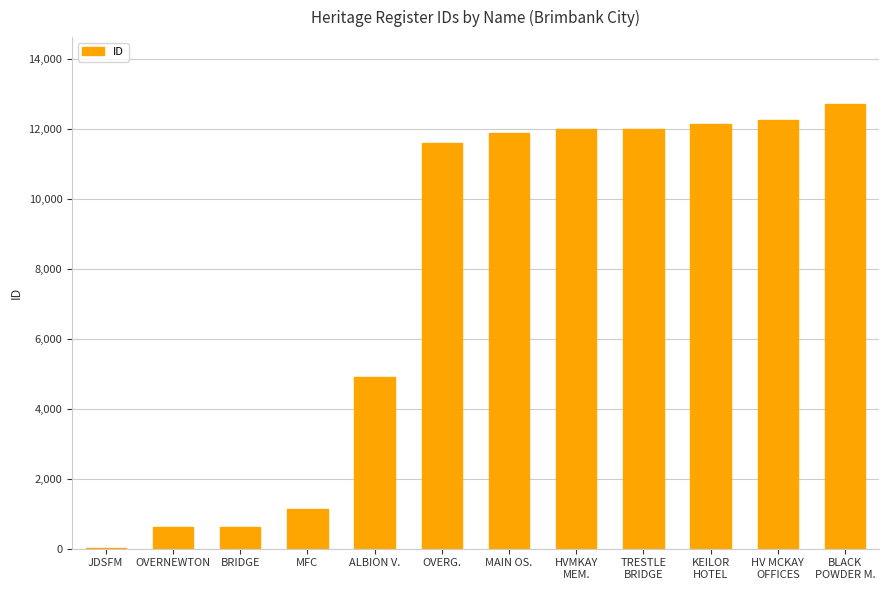

True or false: the data shows 1887 at MFC.

False